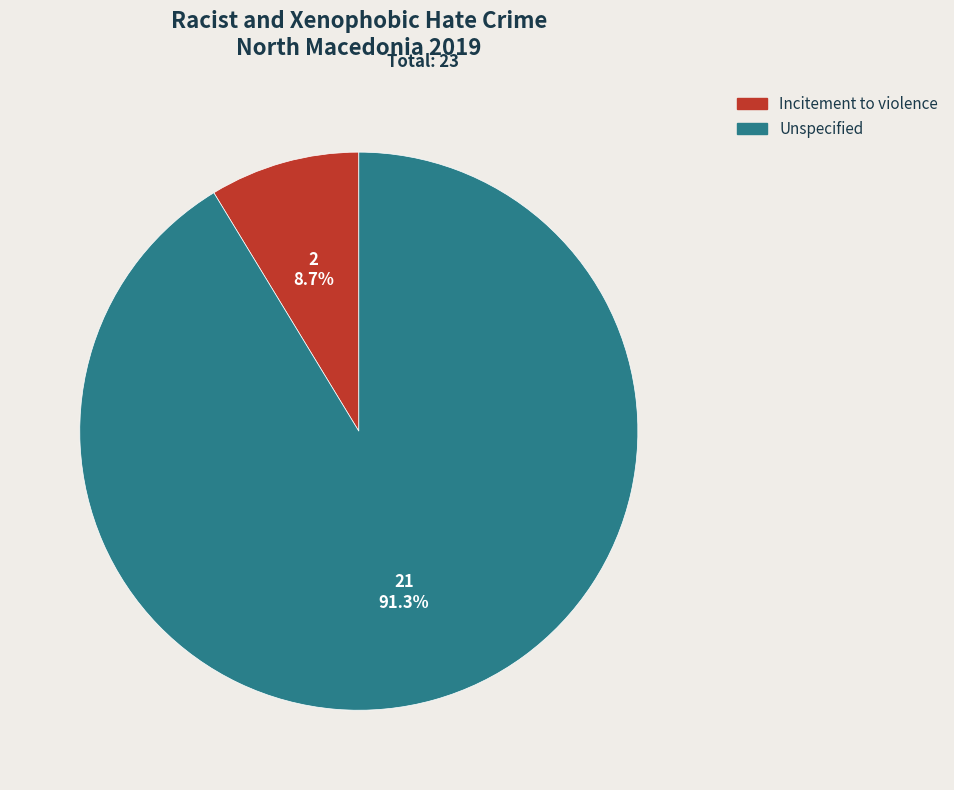

Which slice is the smallest?

Incitement to violence